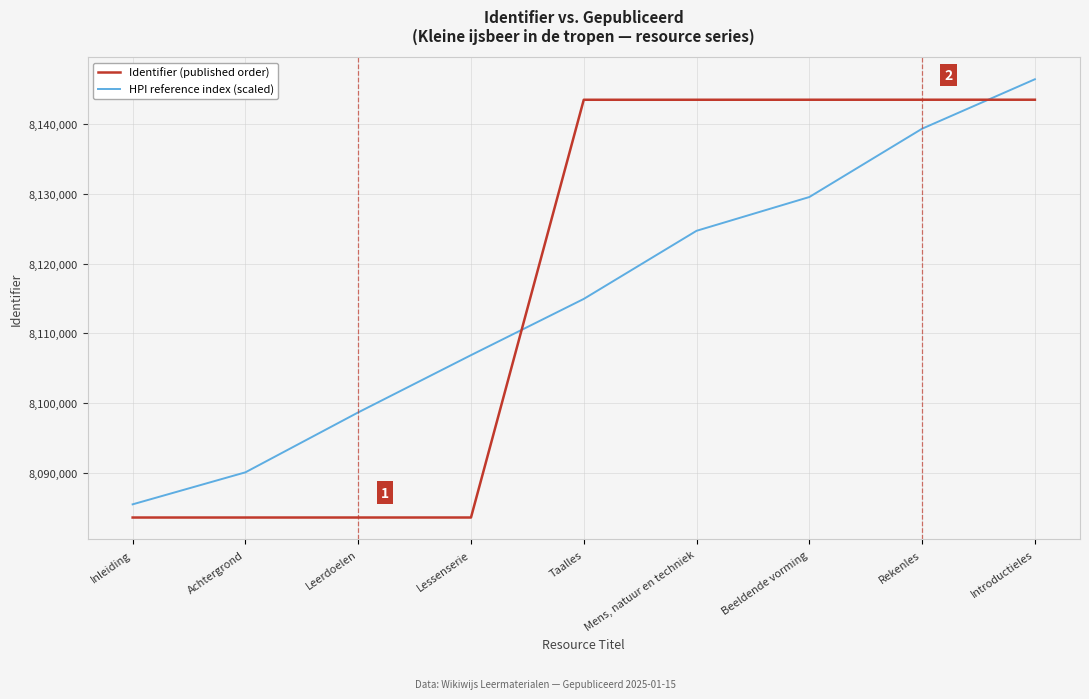

True or false: HPI reference index (scaled) has a value of 11864132 at Lessenserie.

False